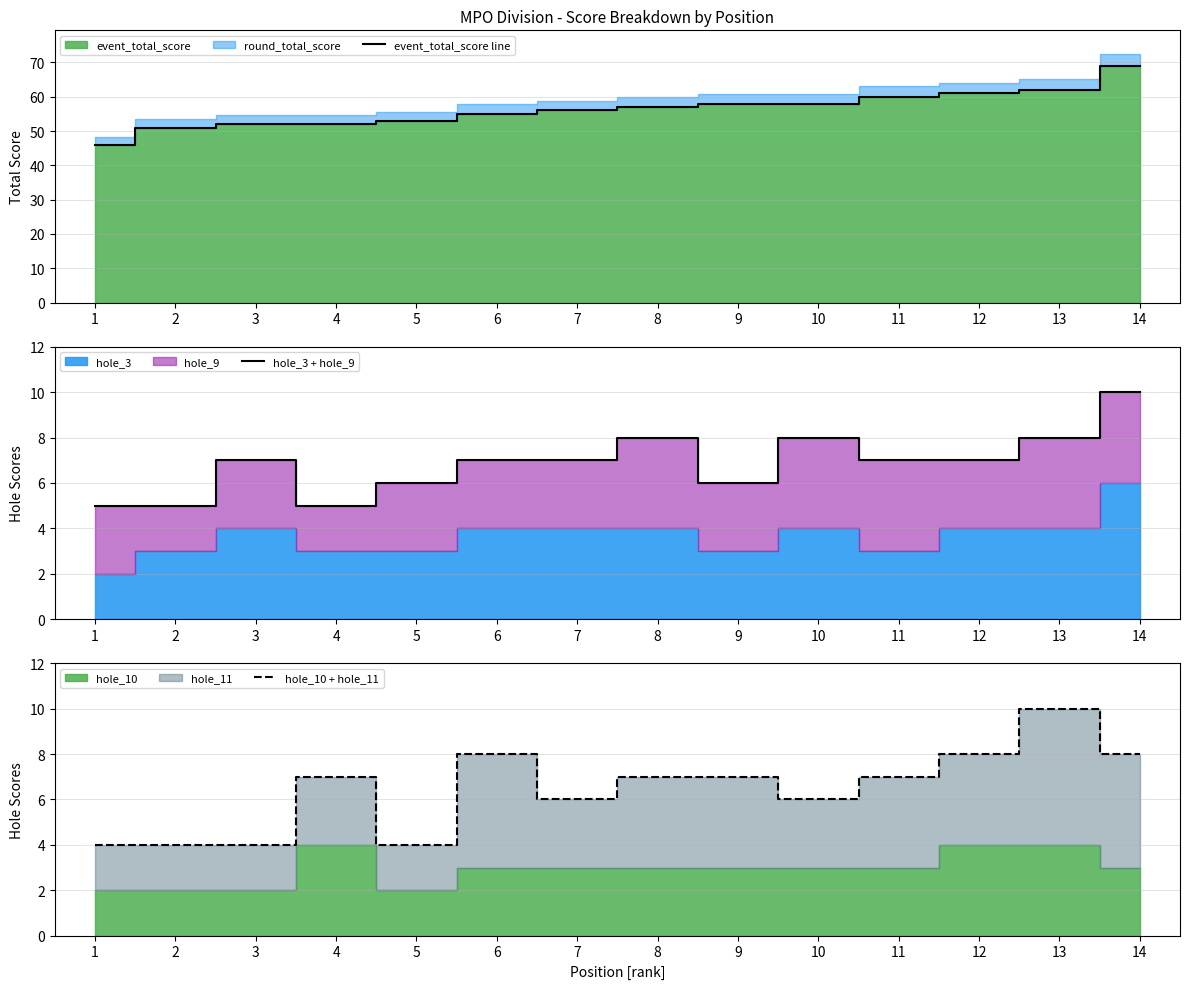

How many data points in hole_10 + hole_11 are above 7?

4